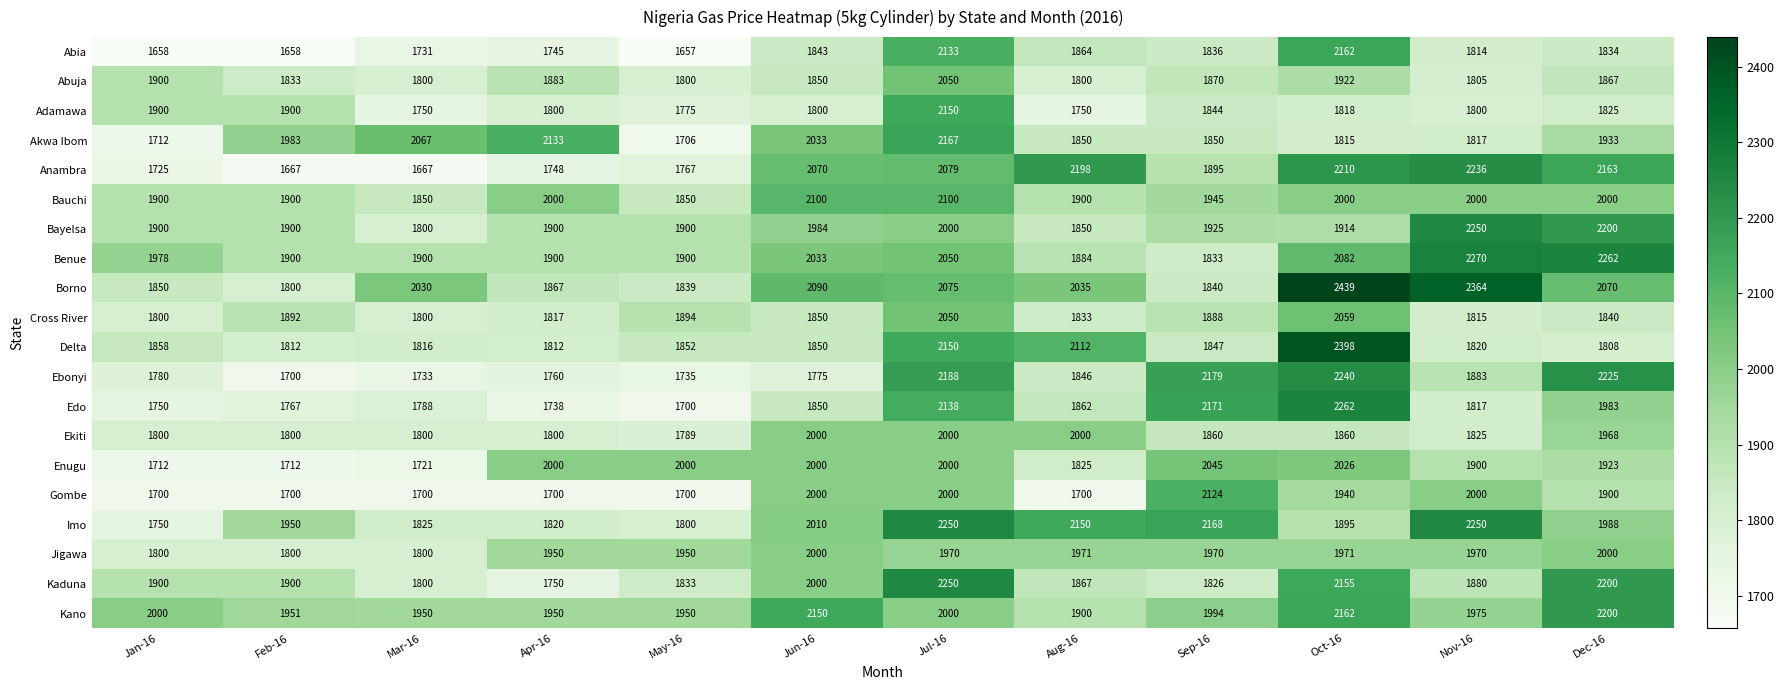

The Adamawa series shows 1215 at May-16. True or false?

False